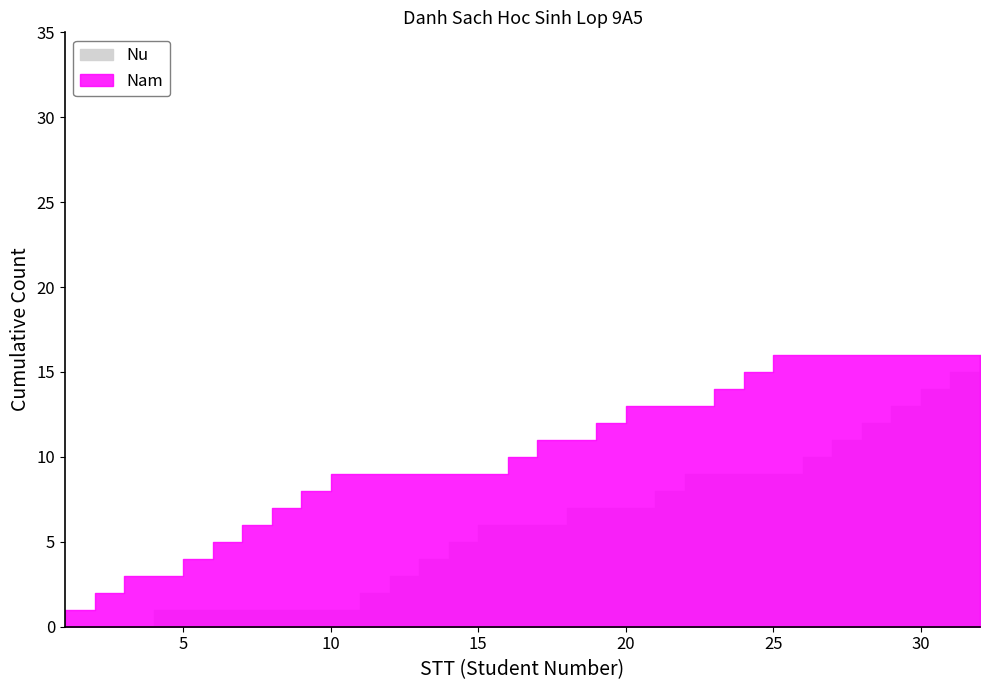

Reading left to right, list all the values displayed in this chart.

Nam: 1=1	2=2	3=3	4=5	5=6	6=7	7=8	8=9	9=10	10=16	11=17	12=19	13=20	14=23	15=24	16=25
Nu: 1=4	2=11	3=12	4=13	5=14	6=15	7=18	8=21	9=22	10=26	11=27	12=28	13=29	14=30	15=31	16=32